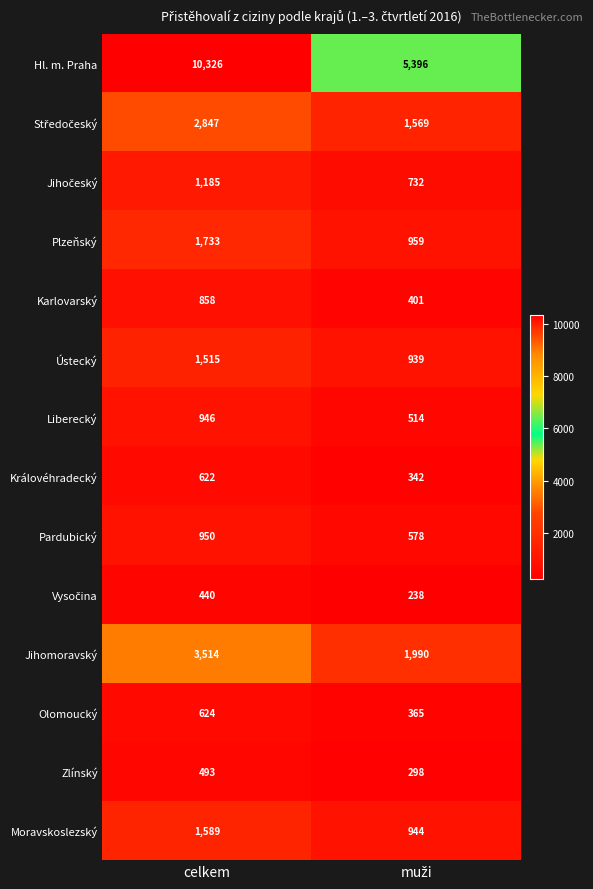

Which category has the highest value across all series?

celkem